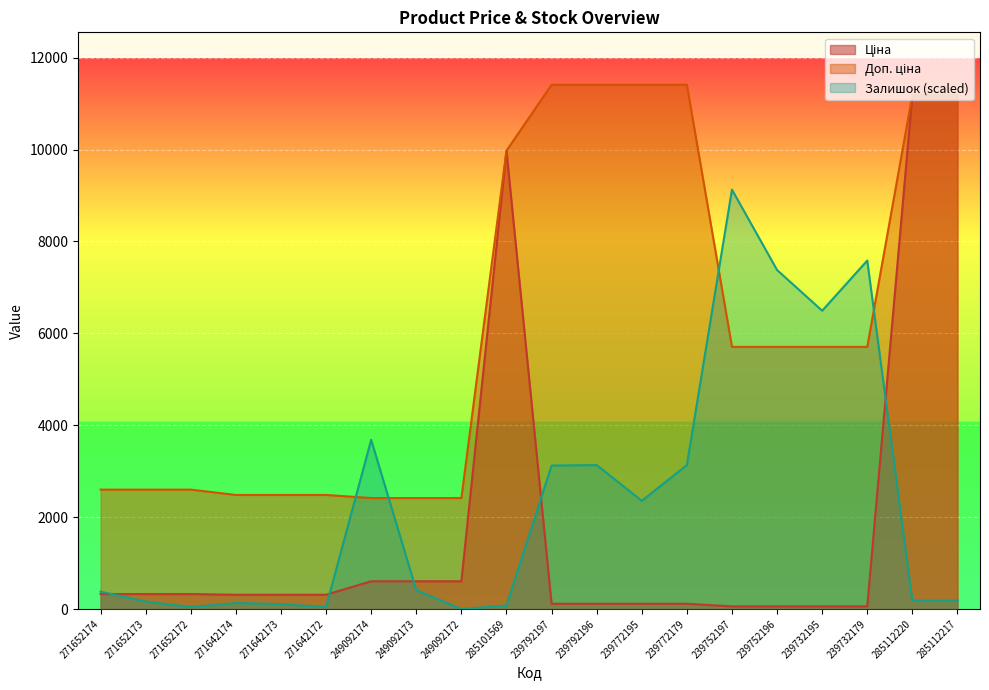

True or false: Ціна and Залишок cross at least once.

True